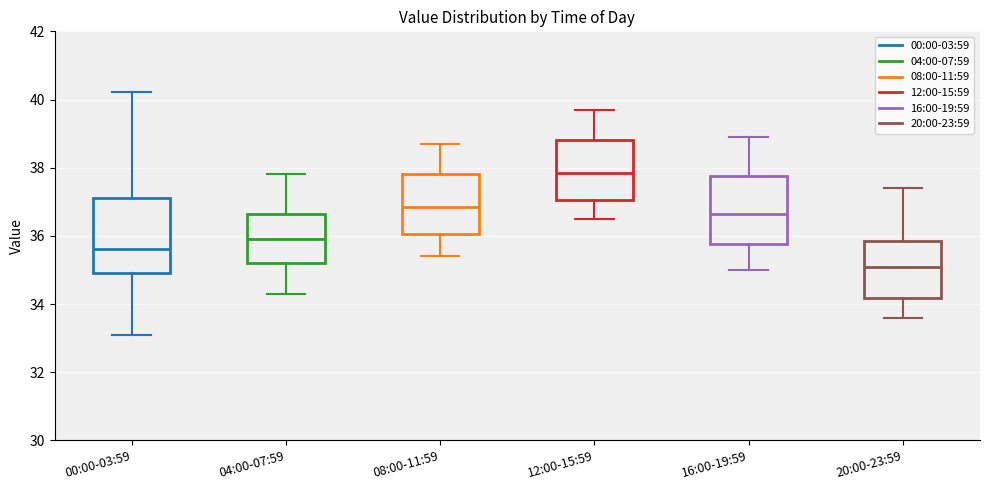

Reading left to right, read every box against the y-axis: the position of its median line, the range the box covers, and the ends of its whiskers. The values are not printed on the chart, so give them approximately, as read against the axis.

00:00-03:59: median 35.6, box 35.0 to 37.2, whiskers 33.2 to 40.2
04:00-07:59: median 36.0, box 35.2 to 36.6, whiskers 34.4 to 37.8
08:00-11:59: median 36.8, box 36.0 to 37.8, whiskers 35.4 to 38.8
12:00-15:59: median 37.8, box 37.0 to 38.8, whiskers 36.6 to 39.8
16:00-19:59: median 36.6, box 35.8 to 37.8, whiskers 35.0 to 39.0
20:00-23:59: median 35.2, box 34.2 to 35.8, whiskers 33.6 to 37.4